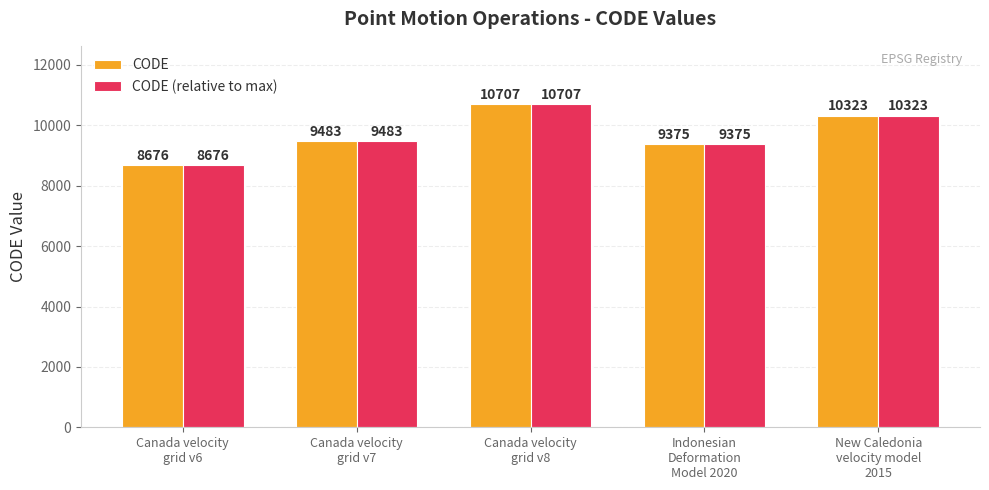

What is the sum of all CODE values?

48564